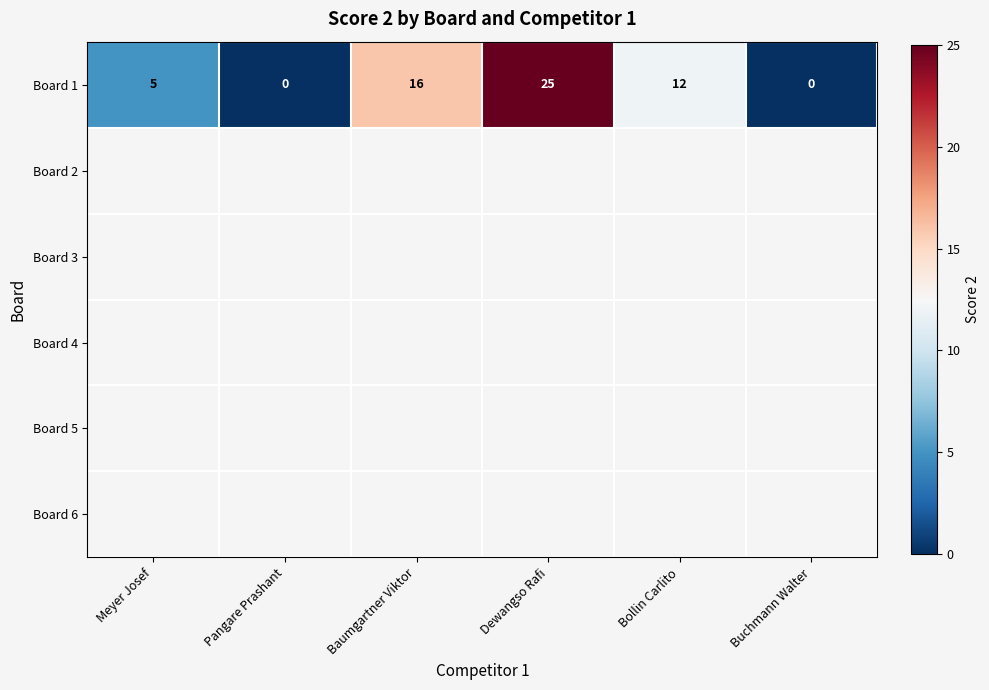

What is the greatest value displayed?

25.0